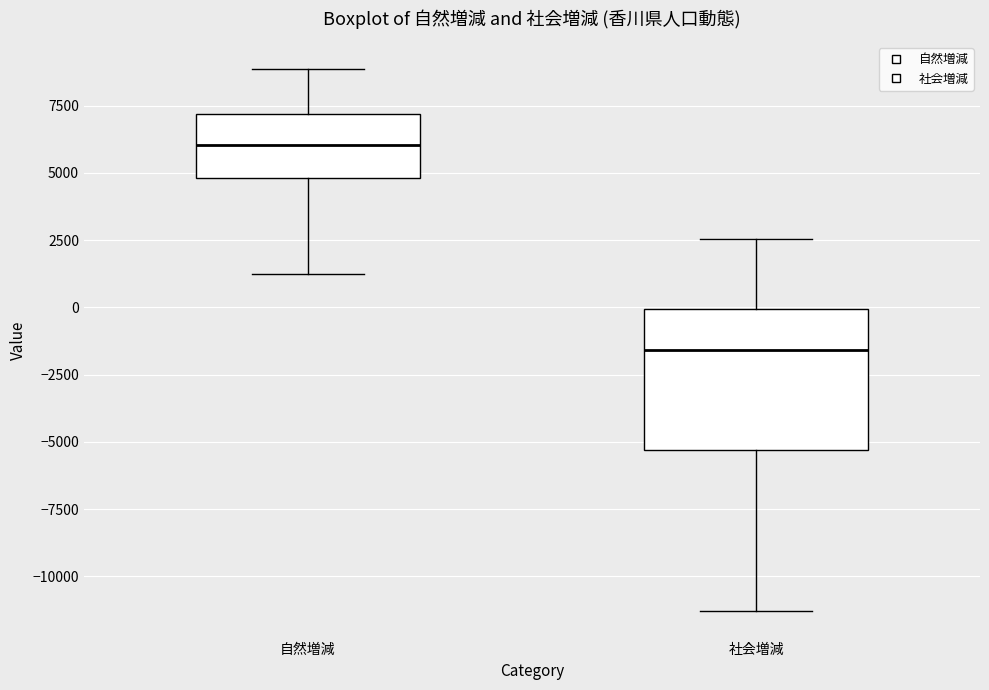

Which box is the tallest, from its lower edge to its upper edge?

社会増減